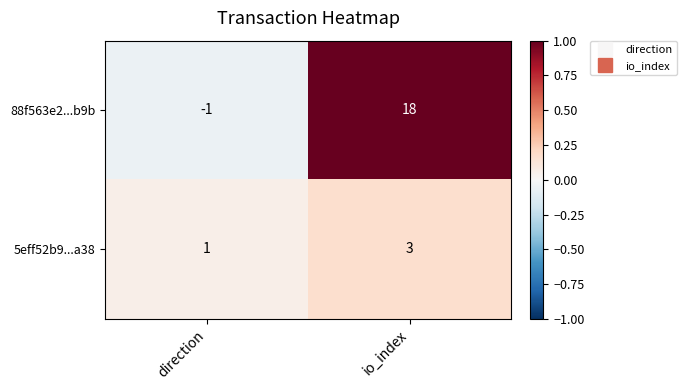

Rank the series at io_index from lowest to highest value.

5eff52b9...a38, 88f563e2...b9b